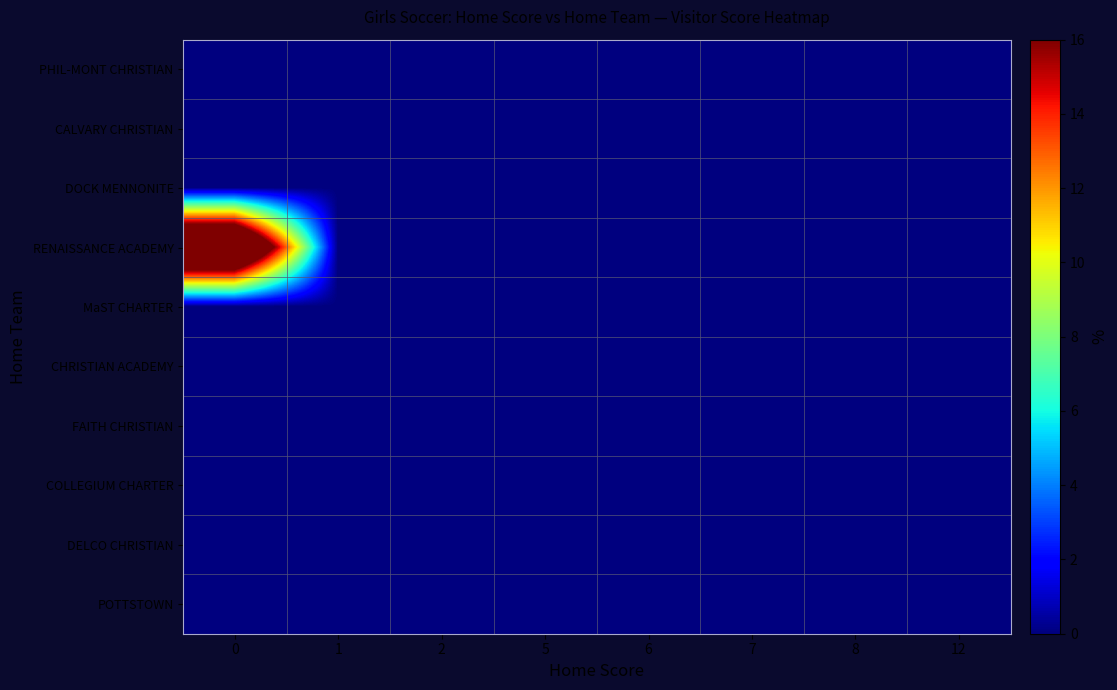

Which series has the largest range (max minus min)?

RENAISSANCE ACADEMY